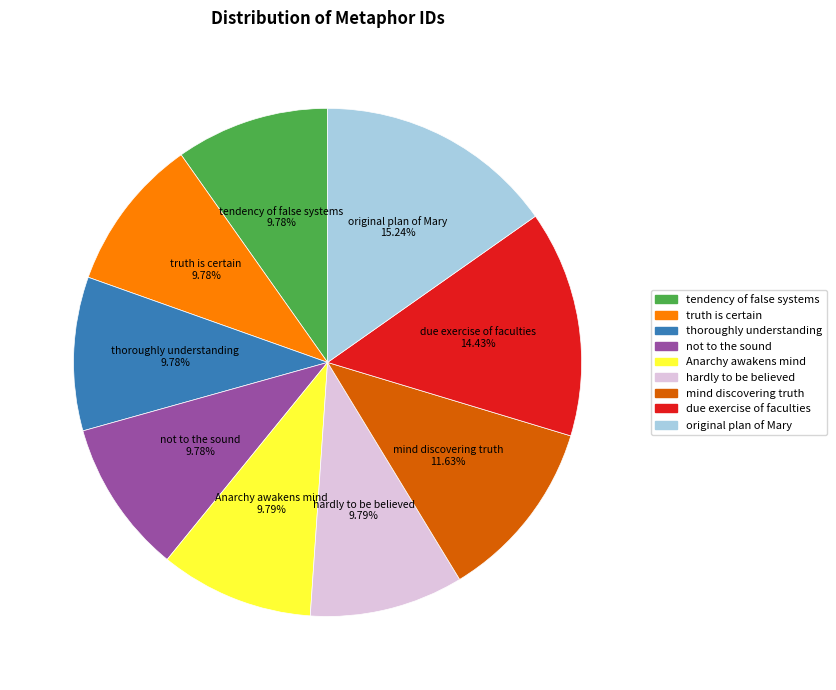

Does any single category account for the majority?

No